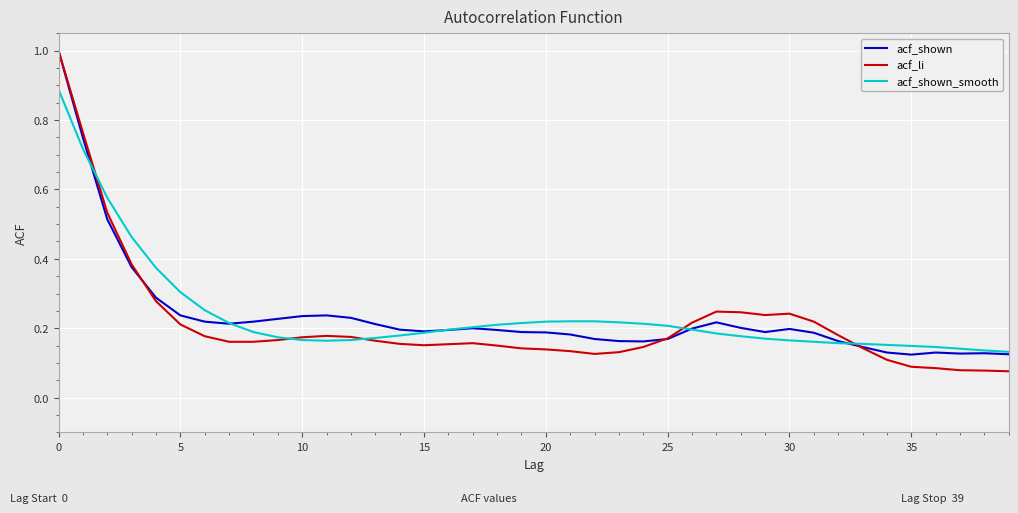

What is the greatest value displayed?

1.0